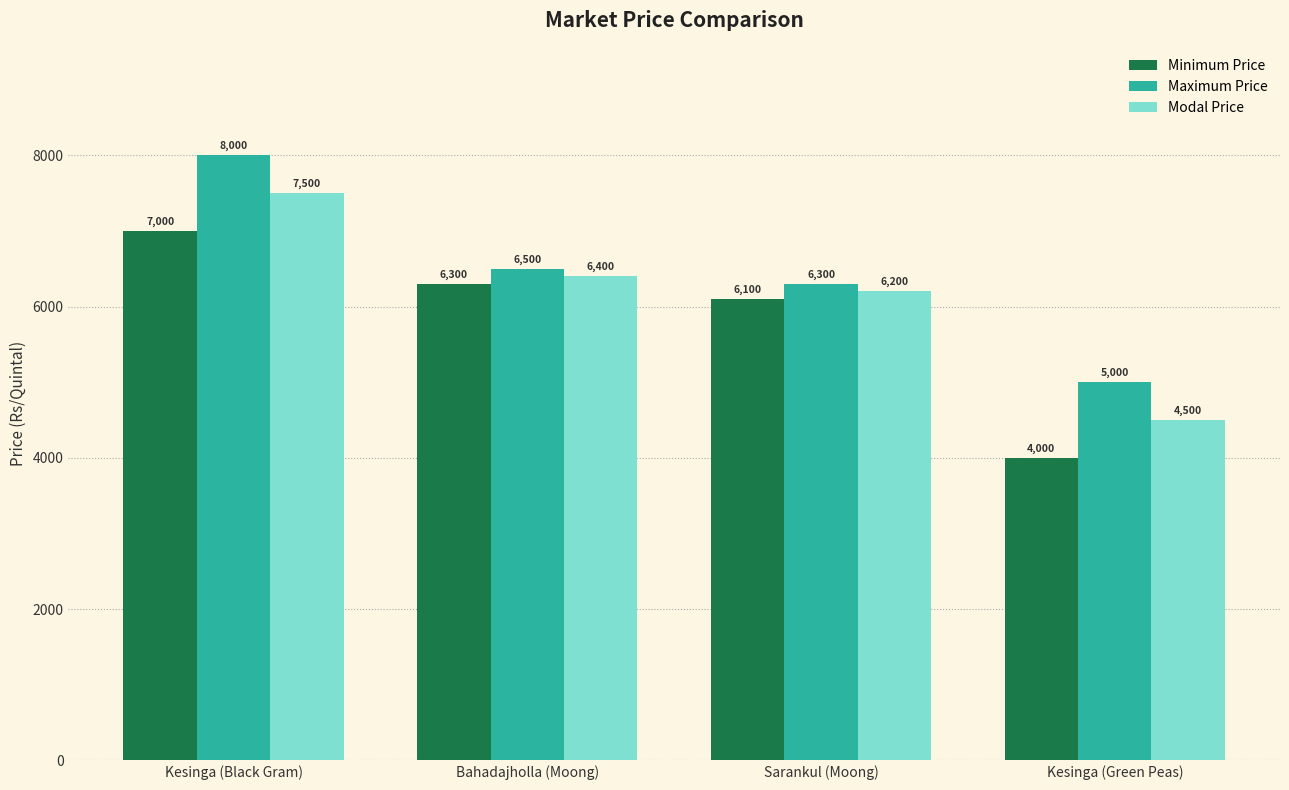

Are the bars horizontal?

No